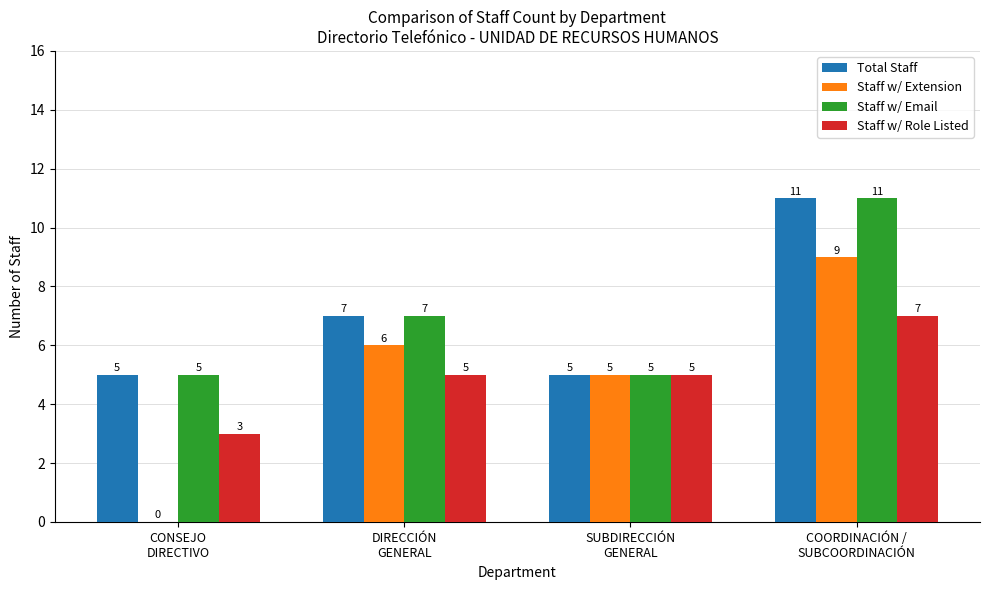

Which series has the largest range (max minus min)?

Staff w/ Extension